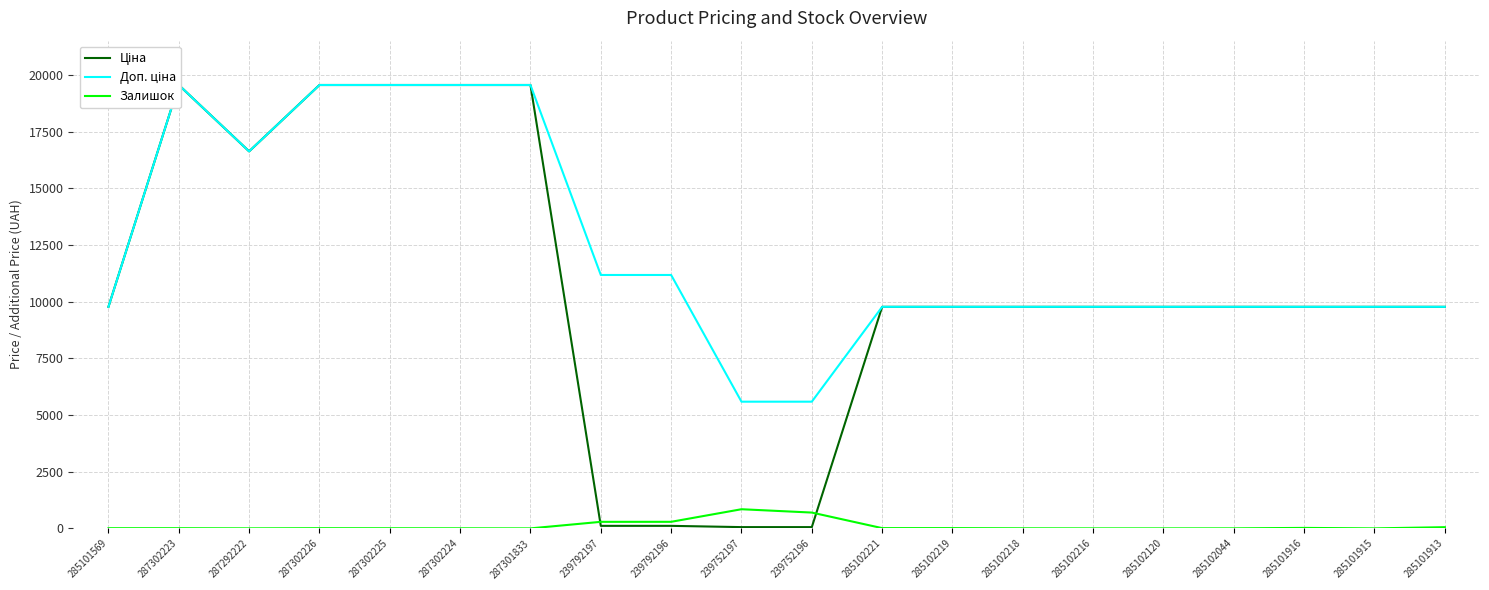

In Залишок, how many points are lower than both neighbors (excluding endpoints)?

3